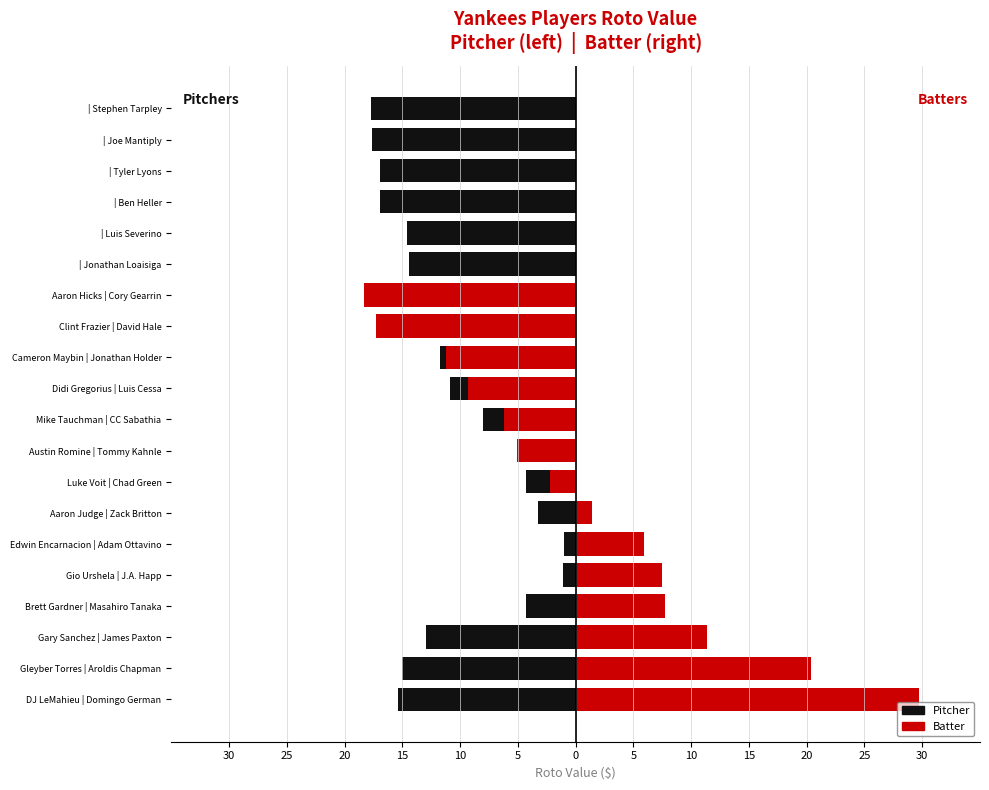

What is the sum of all Batter values?

14.3